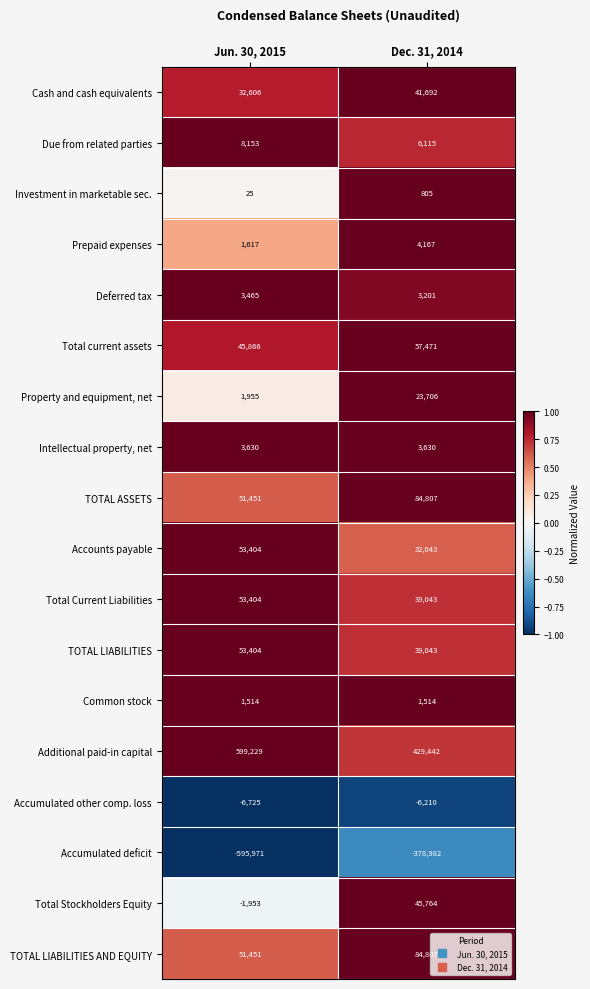

Which series has the widest spread of values?

Accumulated deficit